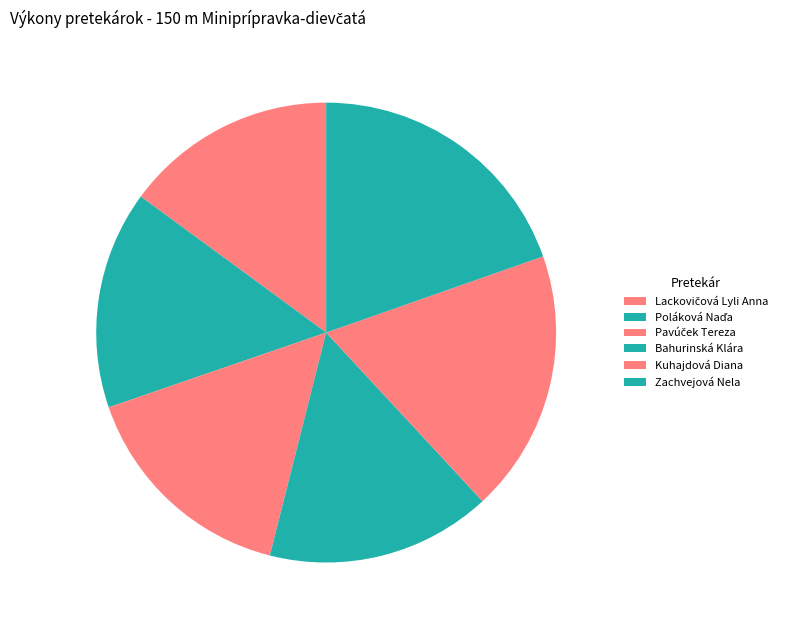

Which category has the smallest portion of the pie?

Lackovičová Lyli Anna